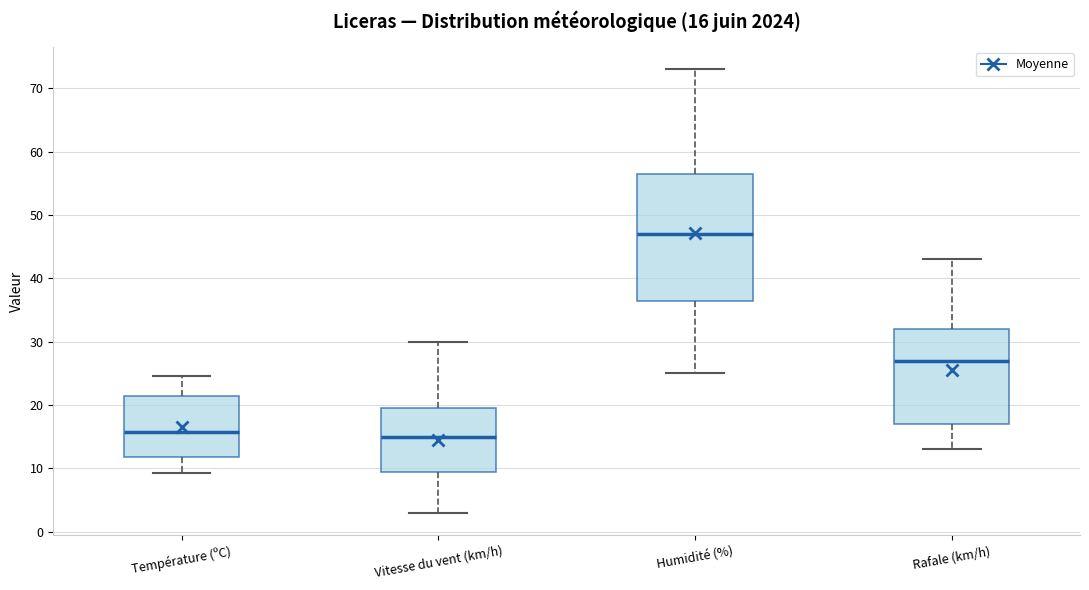

Which box is the tallest, from its lower edge to its upper edge?

Humidité (%)